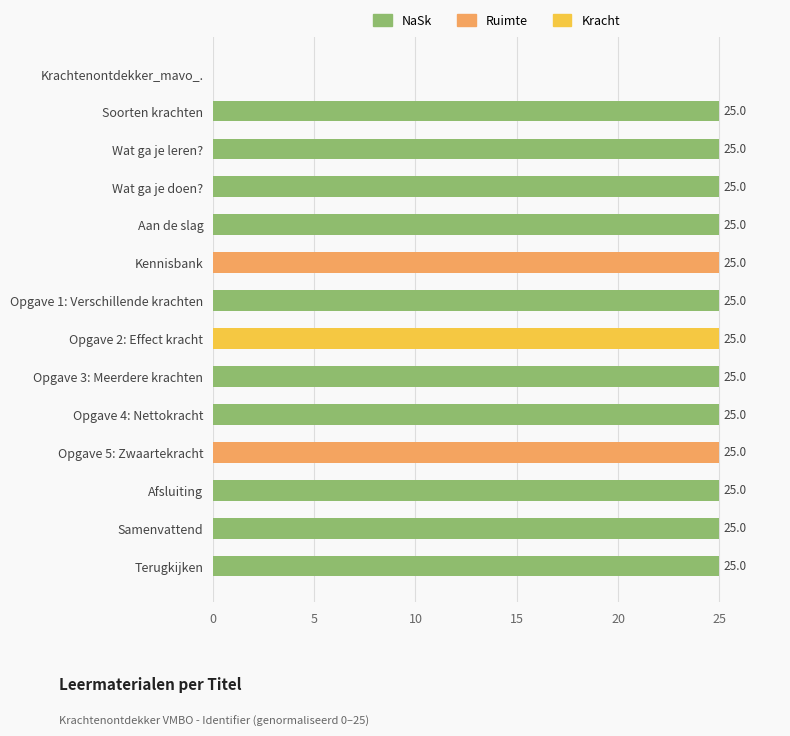

True or false: the data shows 11 at Opgave 2: Effect kracht.

False